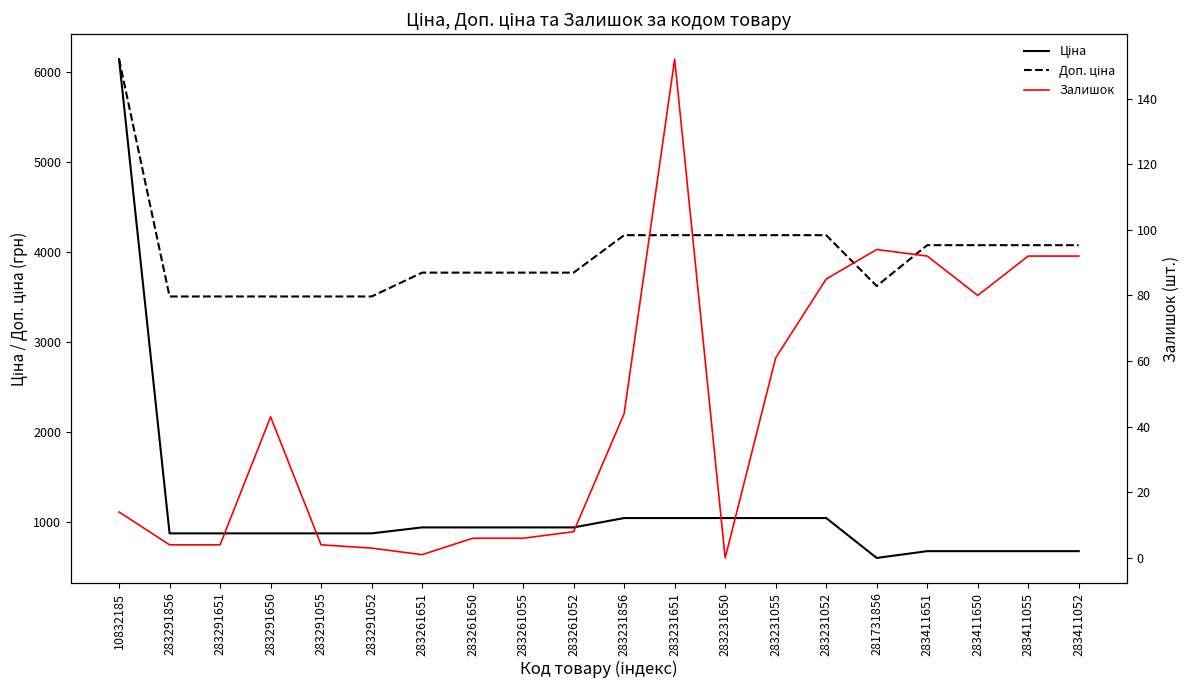

What is the value of the Залишок point at the 3rd from the left?

4.0